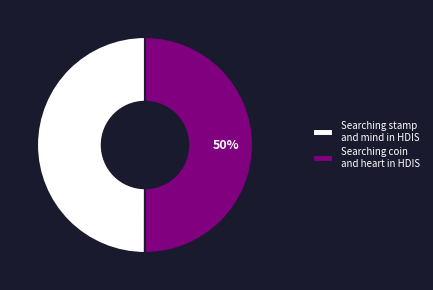

Count the number of slices in the pie.

2